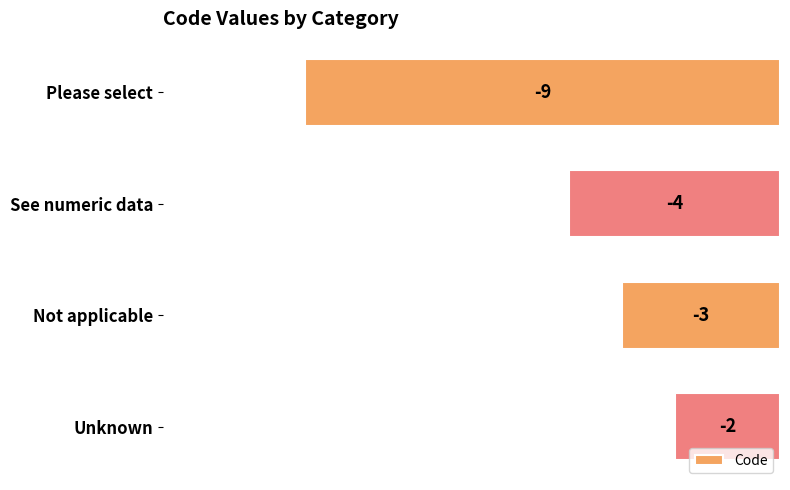

Reading top to bottom, list all the values displayed in this chart.

Please select=-9	See numeric data=-4	Not applicable=-3	Unknown=-2